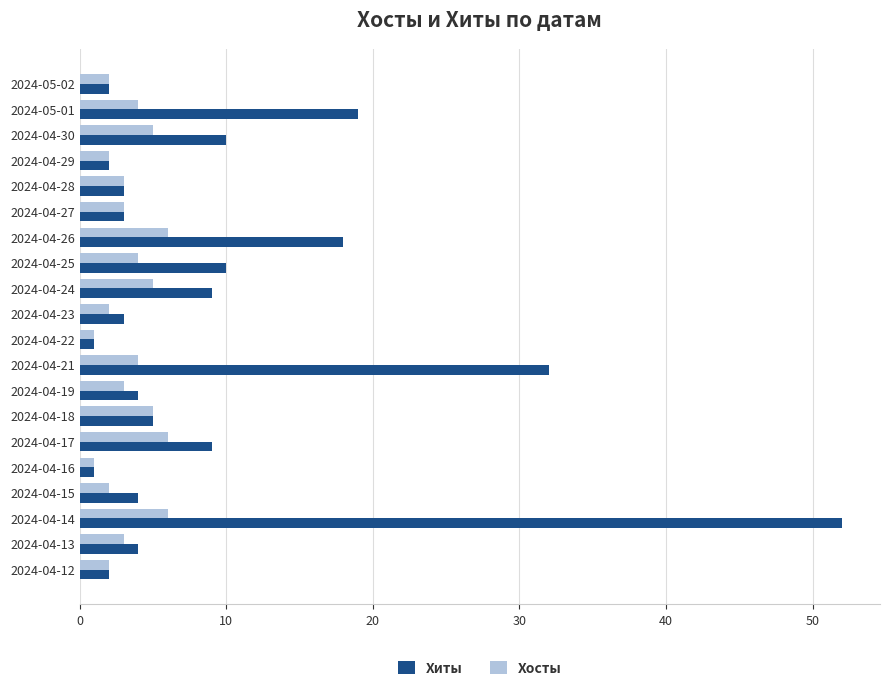

Count the number of data series in this chart.

2